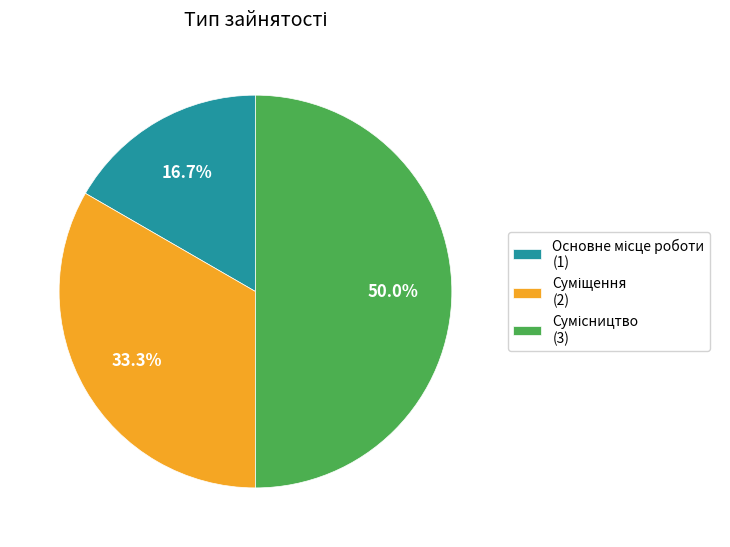

Which category has the smallest portion of the pie?

Основне місце роботи